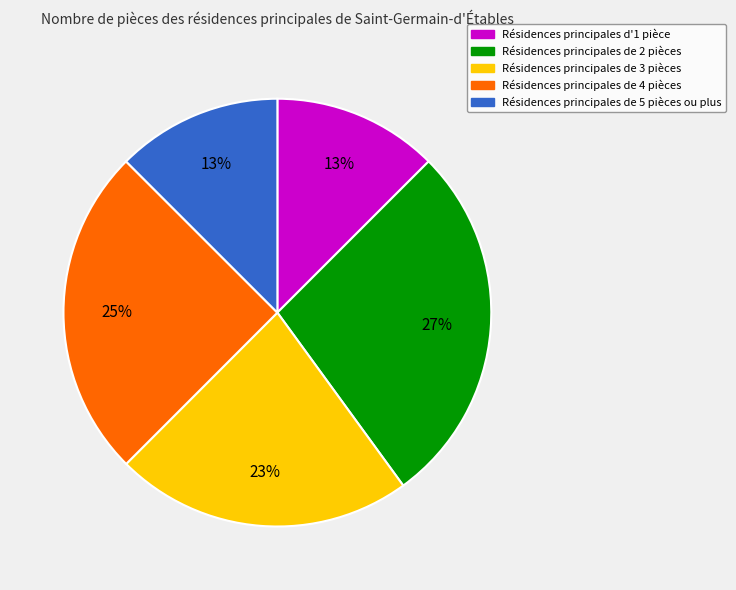

To the nearest percent, what is the average slice percentage?

20%